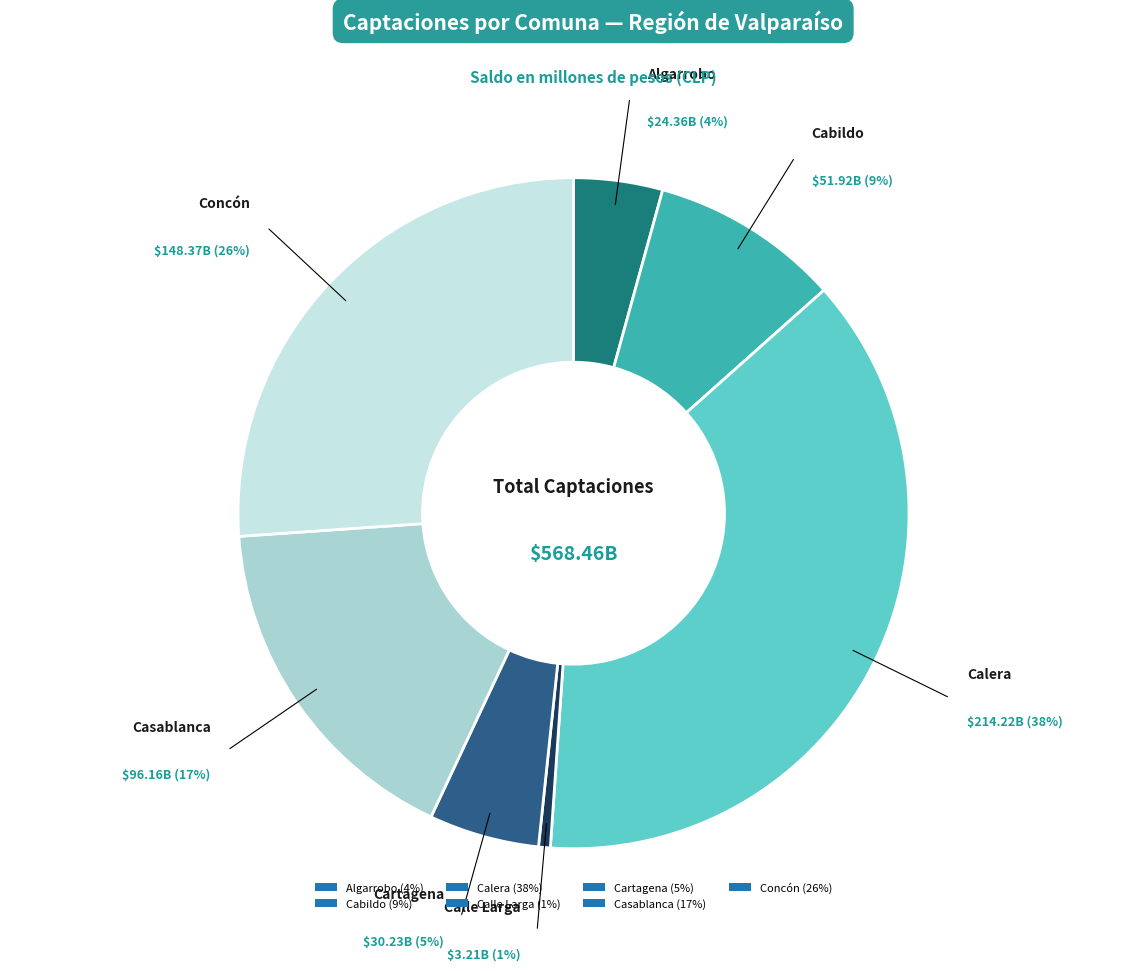

Rank the categories by value from lowest to highest.

Calle Larga, Algarrobo, Cartagena, Cabildo, Casablanca, Concón, Calera